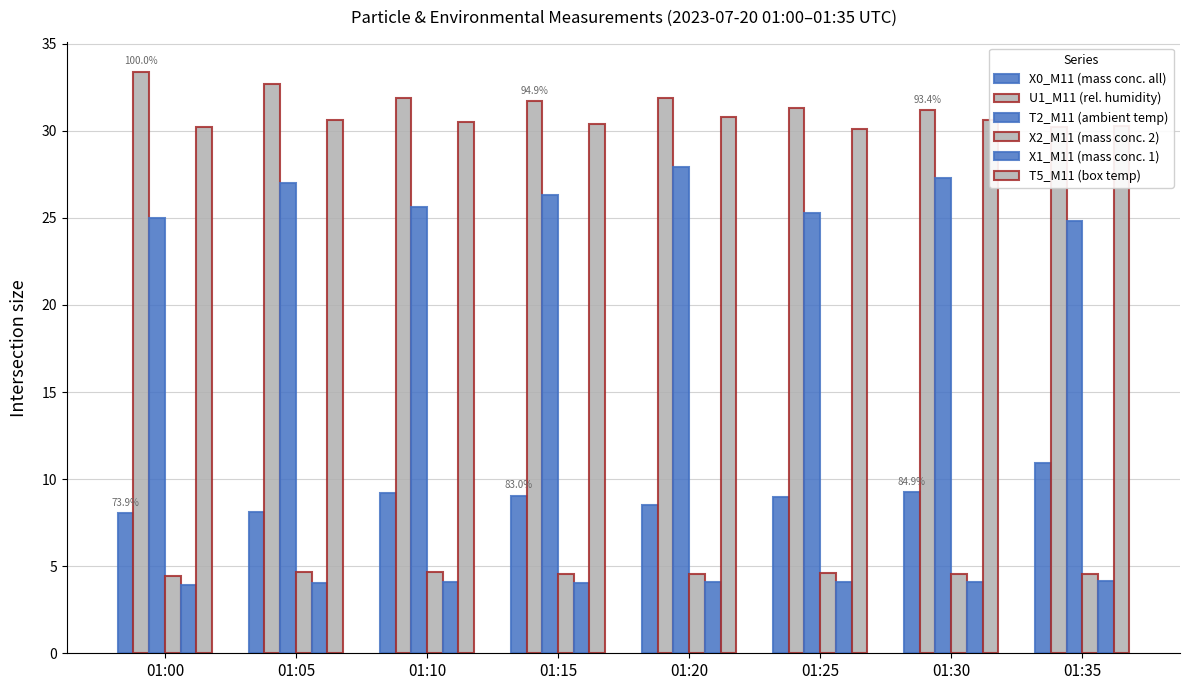

The X2_M11 (mass conc. 2) series shows 7.9 at 01:25. True or false?

False